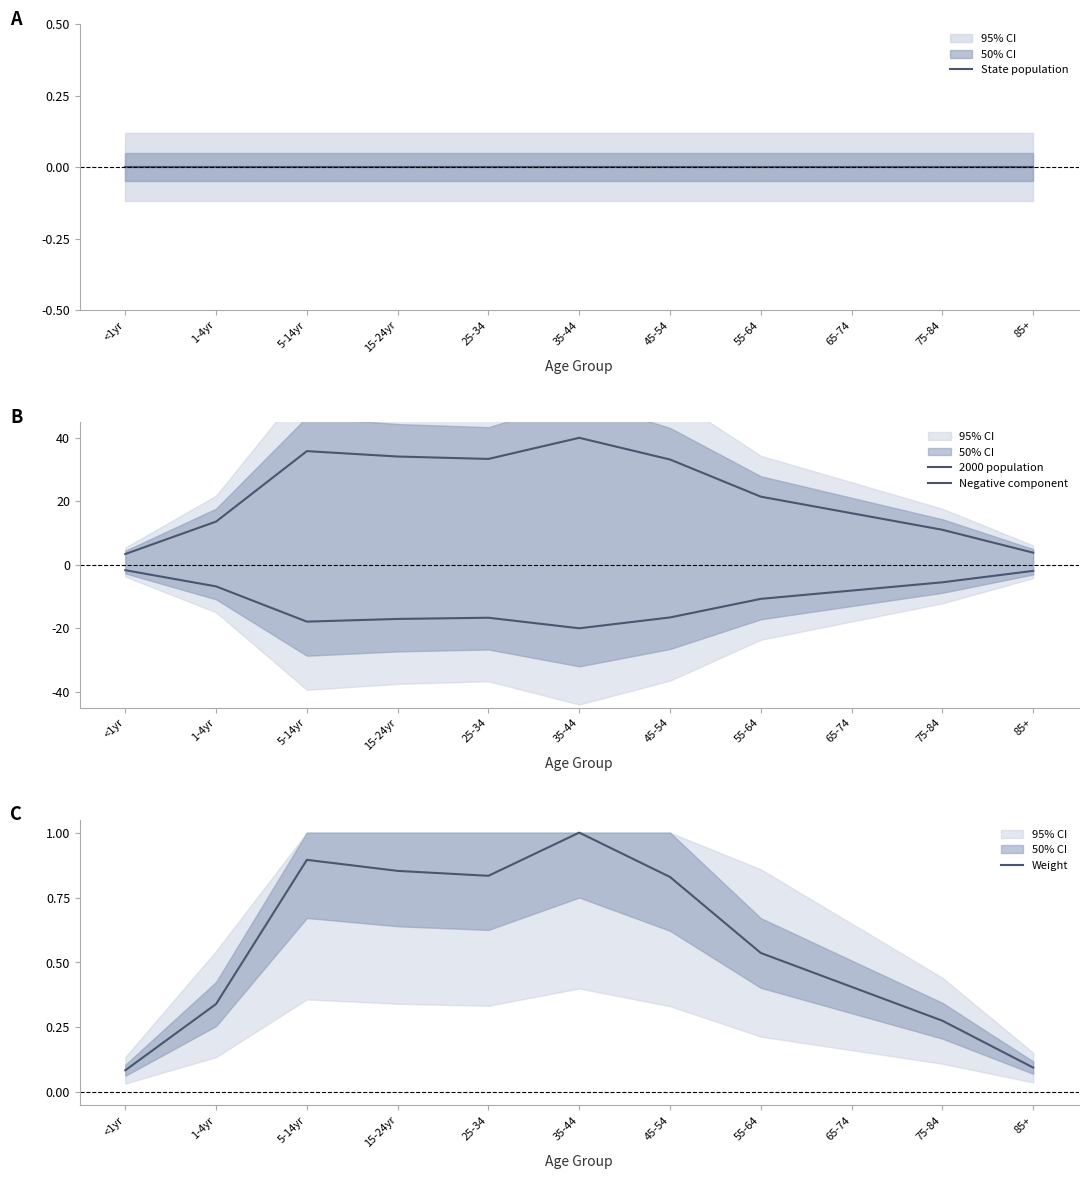

What is the difference between the maximum and minimum values in the 2000 population series?

36.6